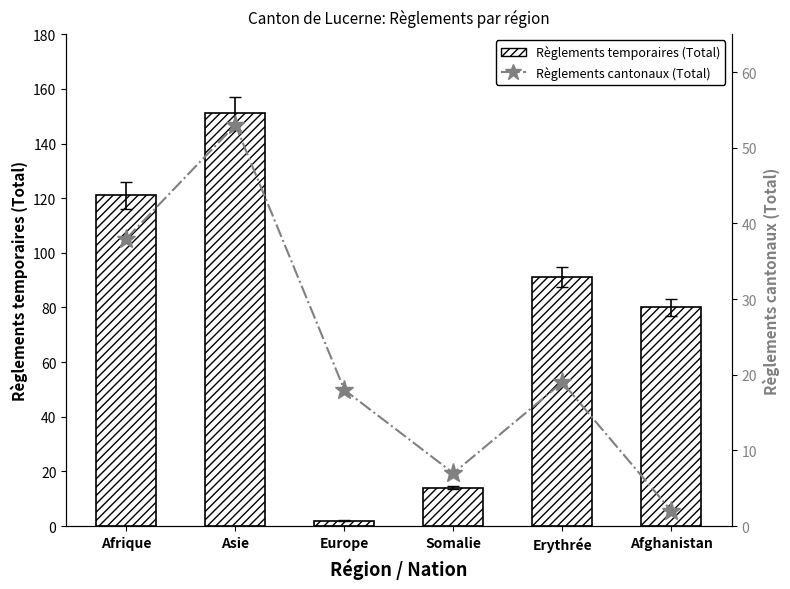

What is the minimum value for Règlements cantonaux (Total)?

2